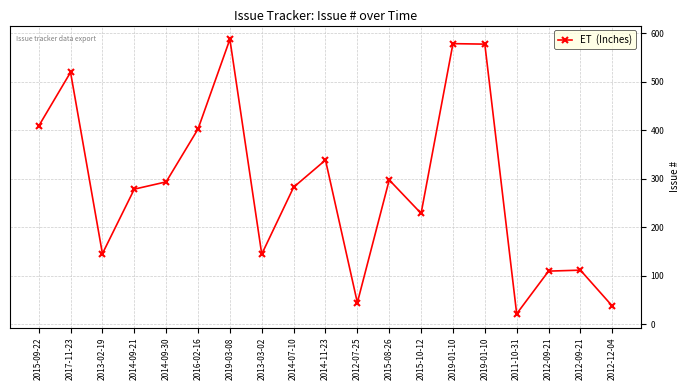

What is the sum of the values at 2013-02-19 and 2014-09-21?

425